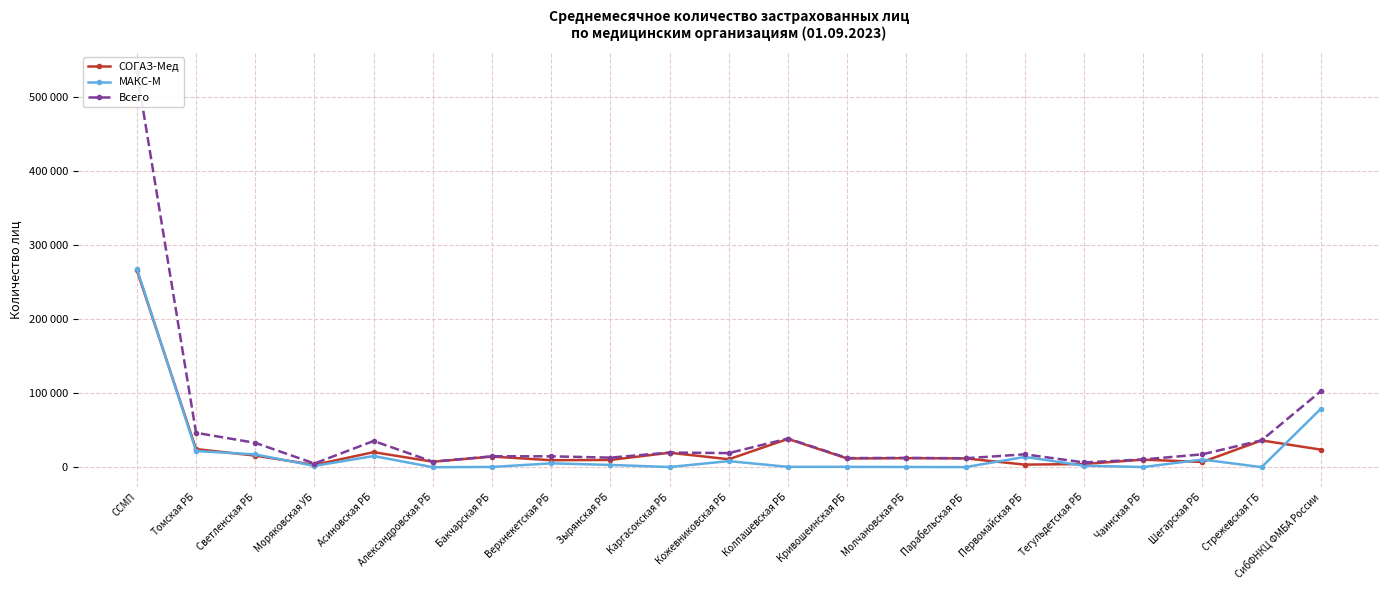

What is the difference between the second highest and minimum values in the СОГАЗ-Мед series?

34999